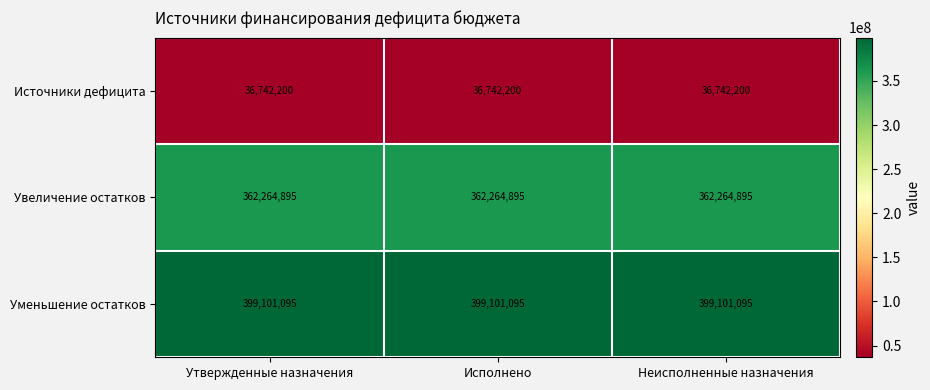

What is the total value across all series at Утвержденные назначения?

798108190